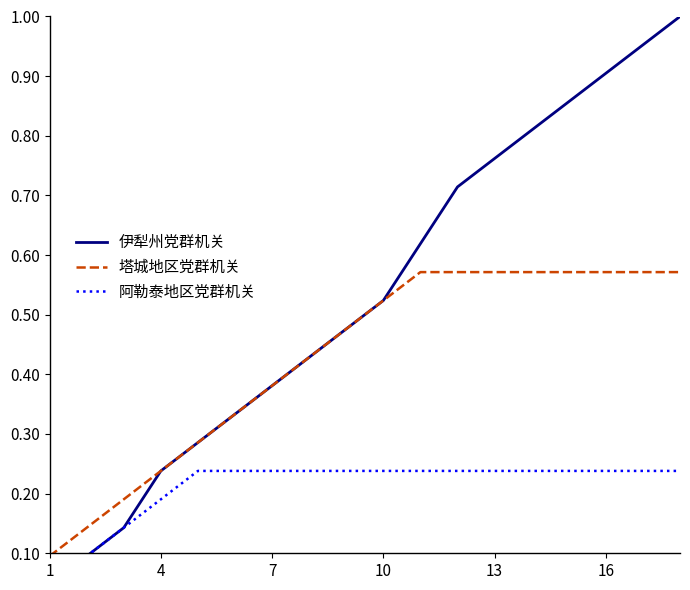

True or false: 阿勒泰地区党群机关 and 伊犁州党群机关 cross at least once.

False